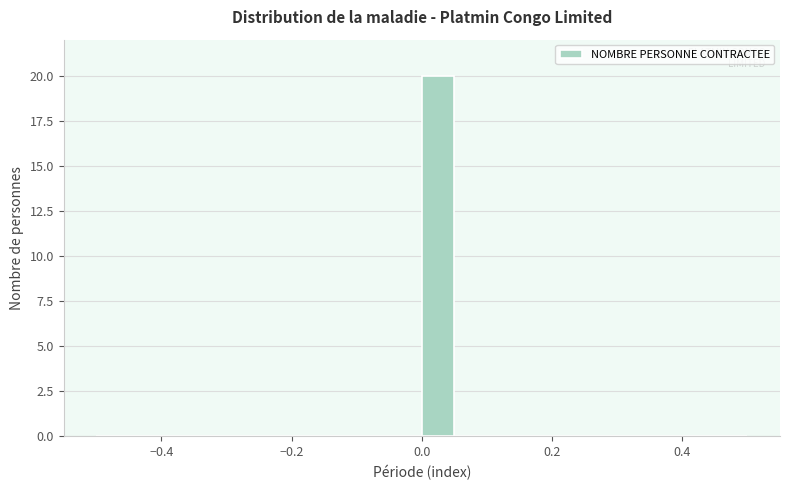

Read against the x-axis, roughly where is the centre of the tallest bar?

0.02